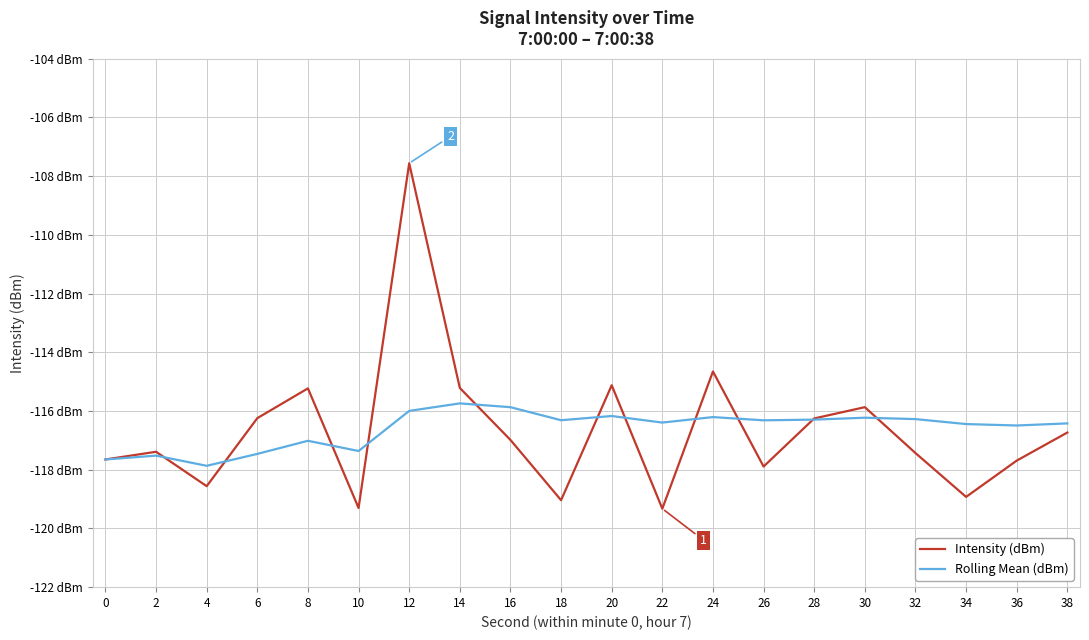

Does the chart have visible grid lines?

Yes